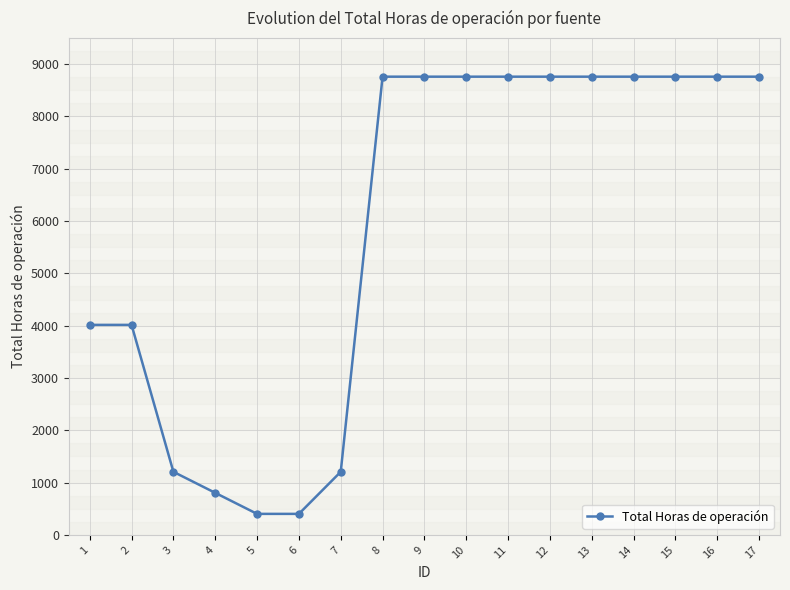

What is the value of the 8th point from the left?

8760